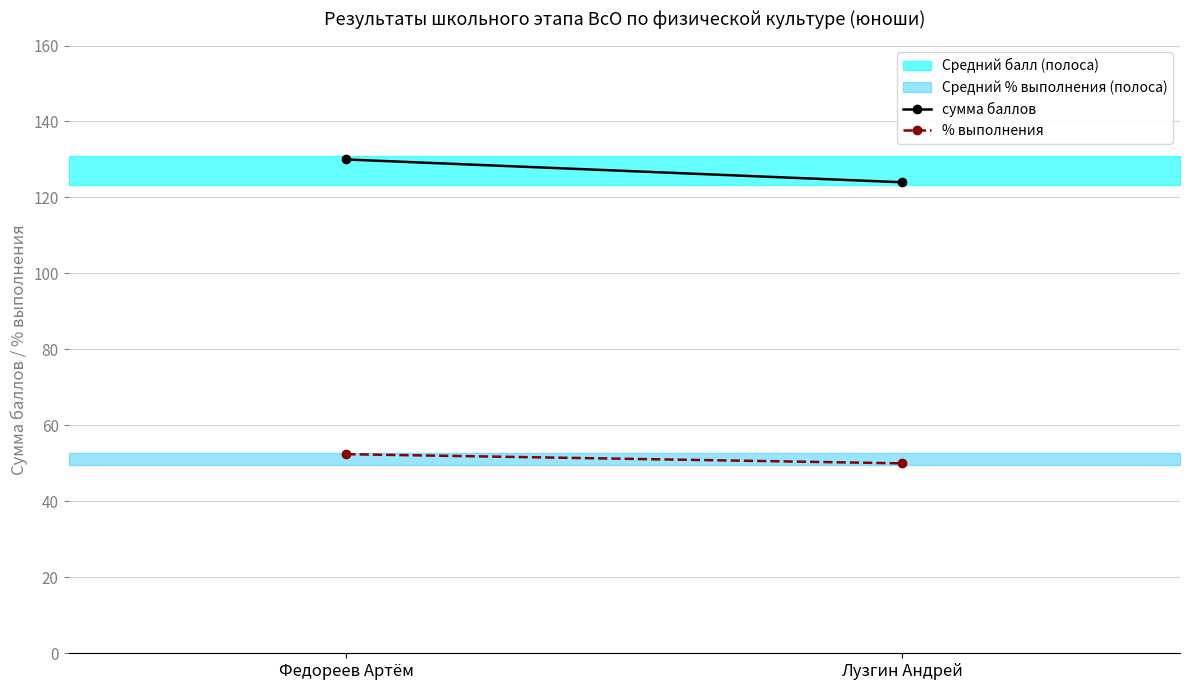

Count the % выполнения values in the range 50 to 52.

1